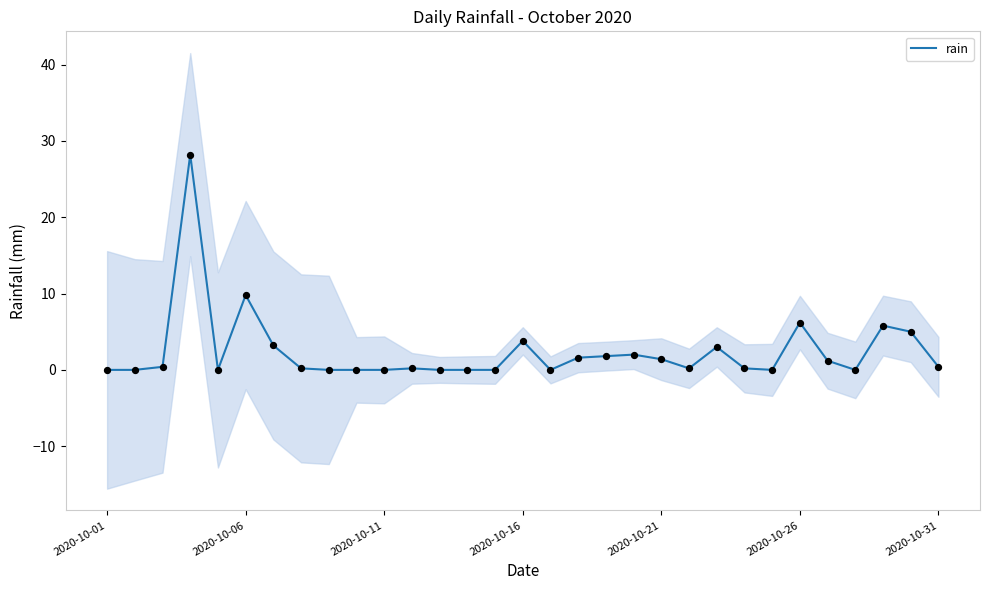

Which has a higher value, 24 or 22?

22